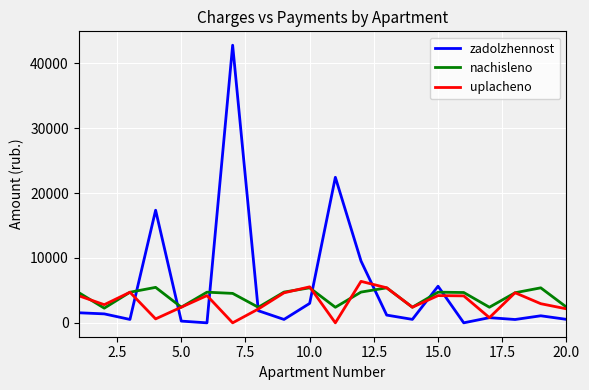

Which series has the largest range (max minus min)?

zadolzhennost